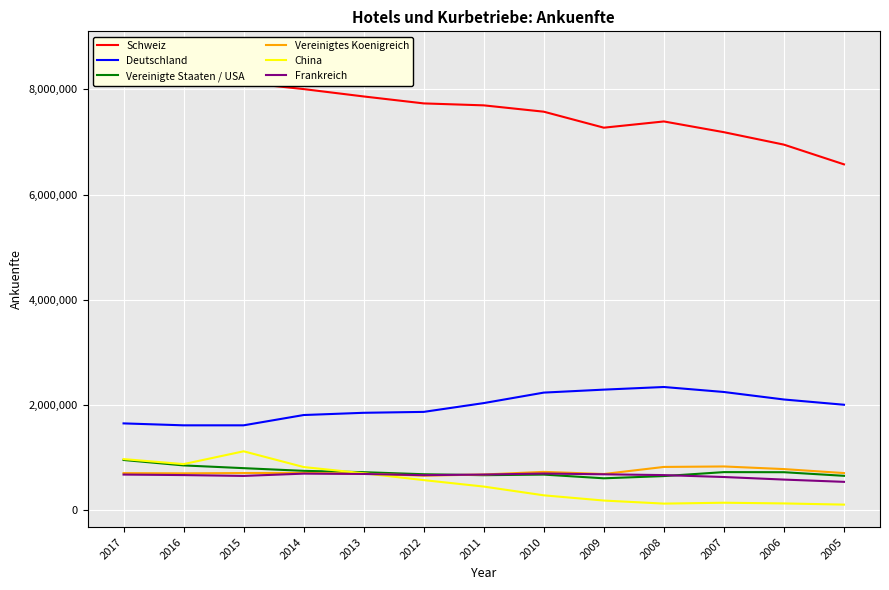

What is the average value of the Vereinigtes Koenigreich series?

727039